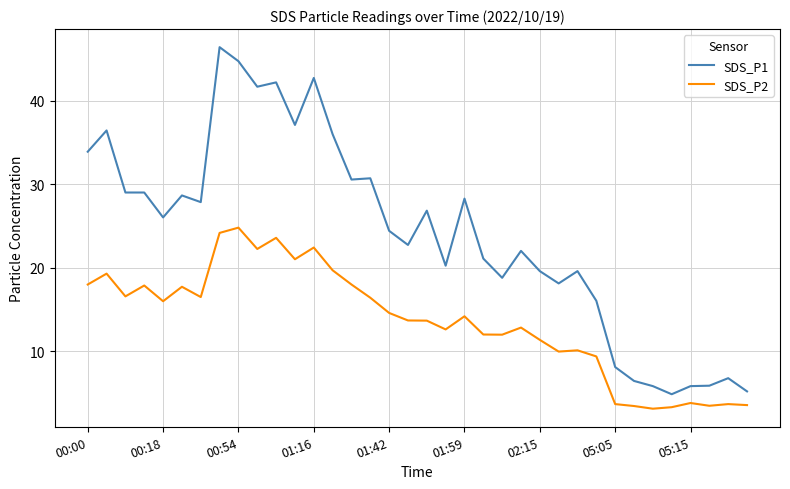

Does the chart display data point markers on the line(s)?

No